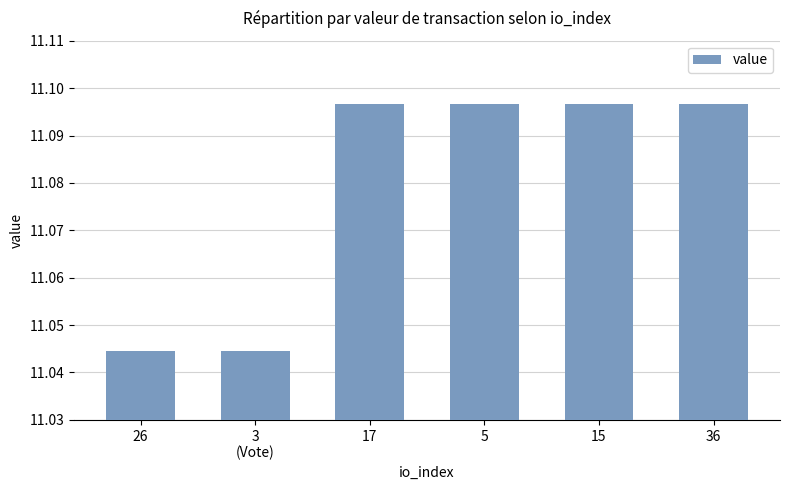

Count the number of categories in the chart.

6